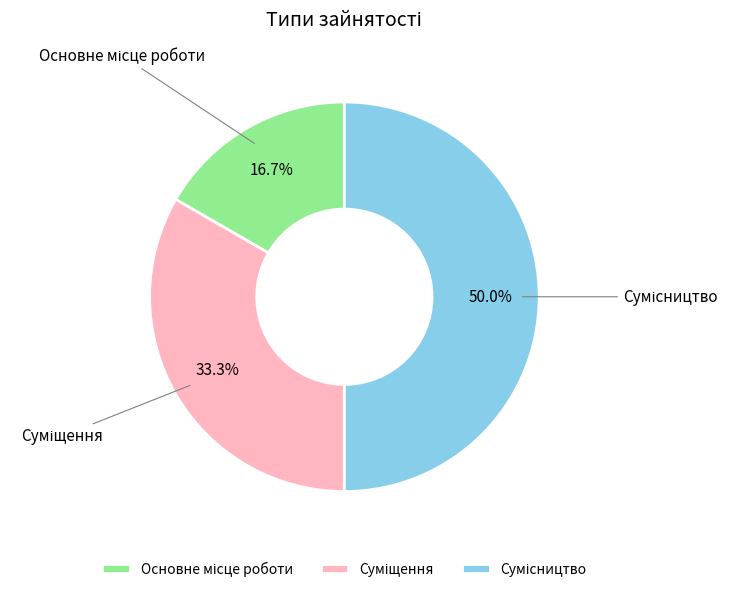

Is there a majority slice in this chart?

No